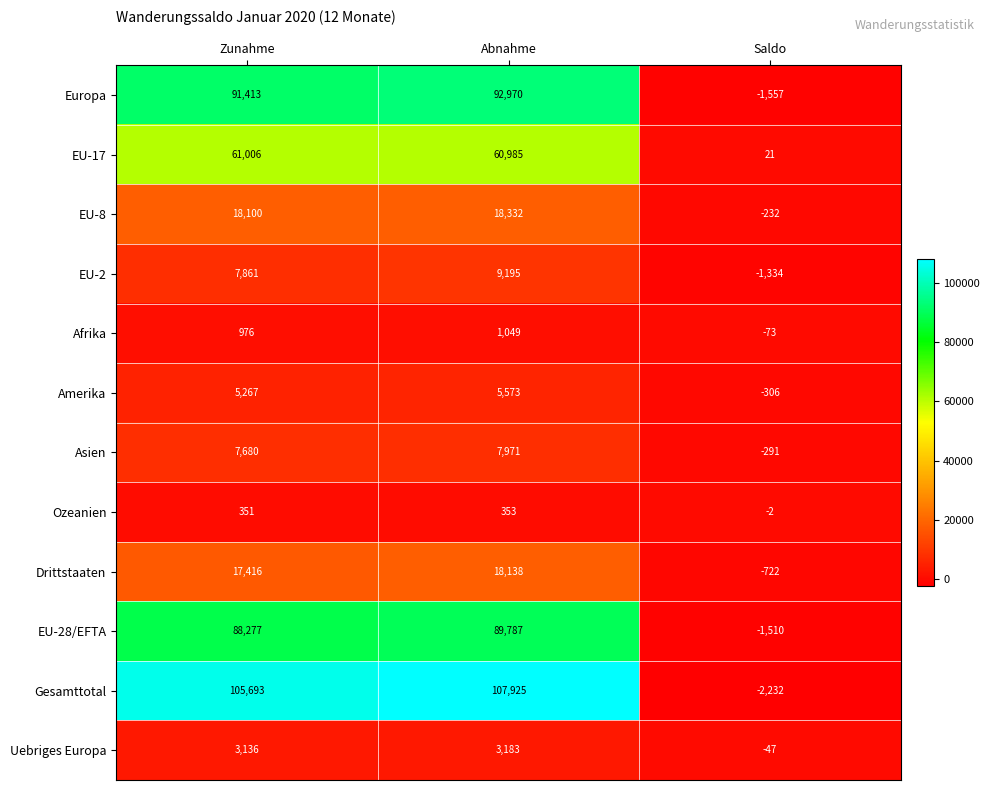

List the series in order of their peak value, lowest first.

Ozeanien, Afrika, Uebriges Europa, Amerika, Asien, EU-2, Drittstaaten, EU-8, EU-17, EU-28/EFTA, Europa, Gesamttotal